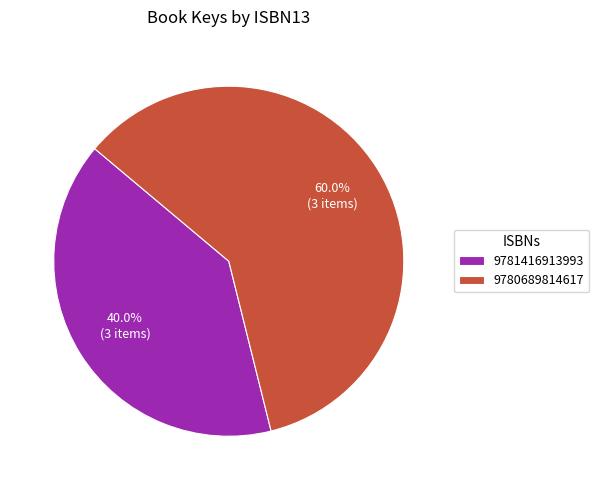

To the nearest percent, what is the difference between the largest and smallest slice percentages?

20%